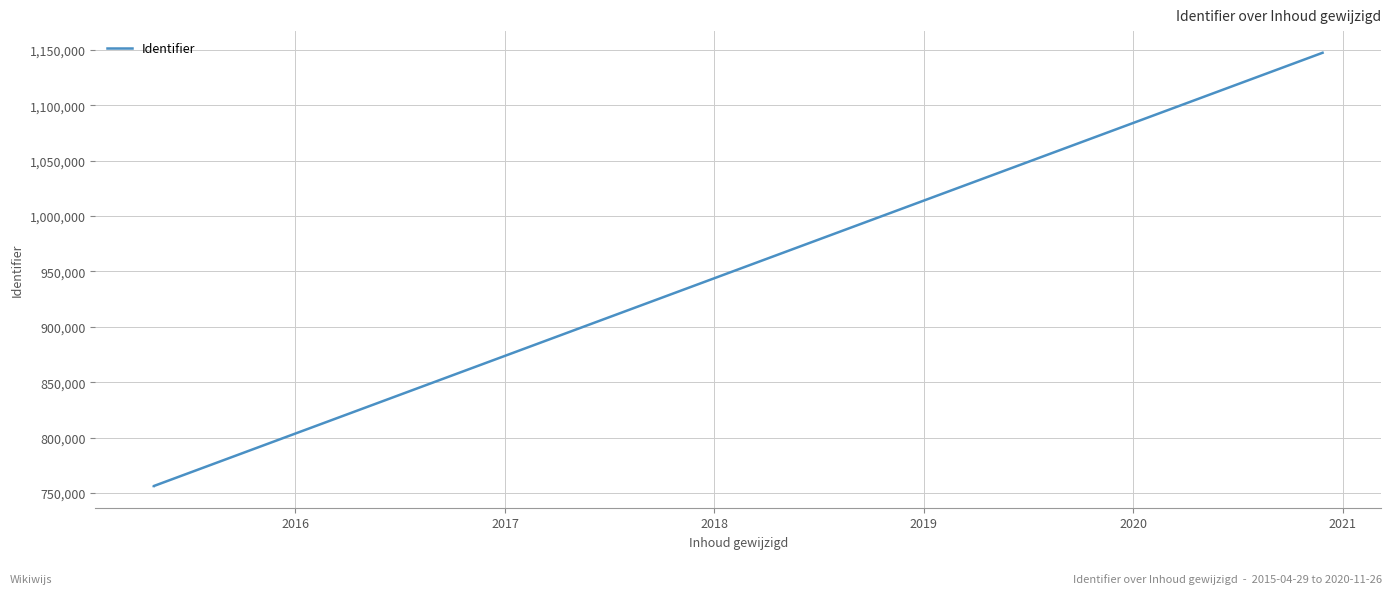

What is the sum of all values?

4928822